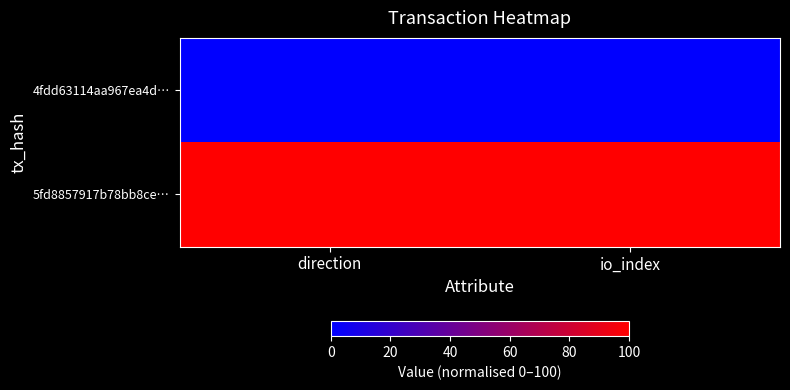

Which series has the largest range (max minus min)?

4fdd63114aa967ea4d…